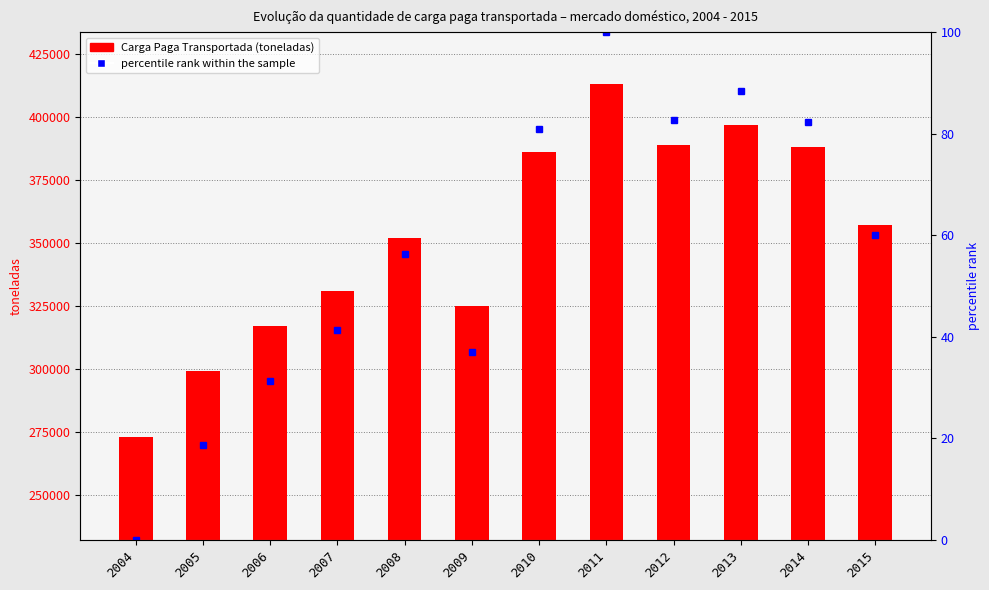

How many distinct data groups are displayed?

2